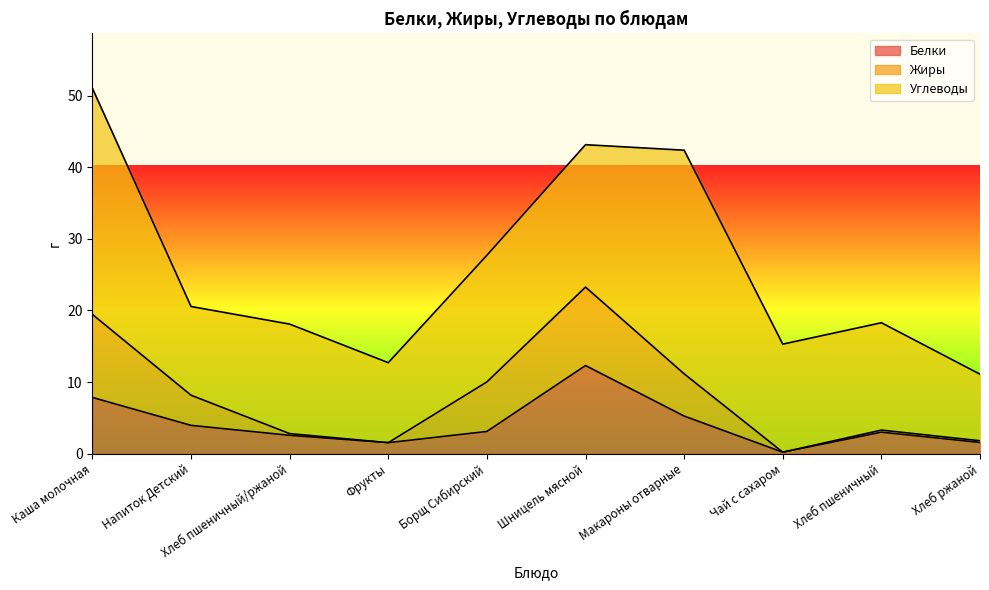

What is the sum of all Углеводы values?

178.7